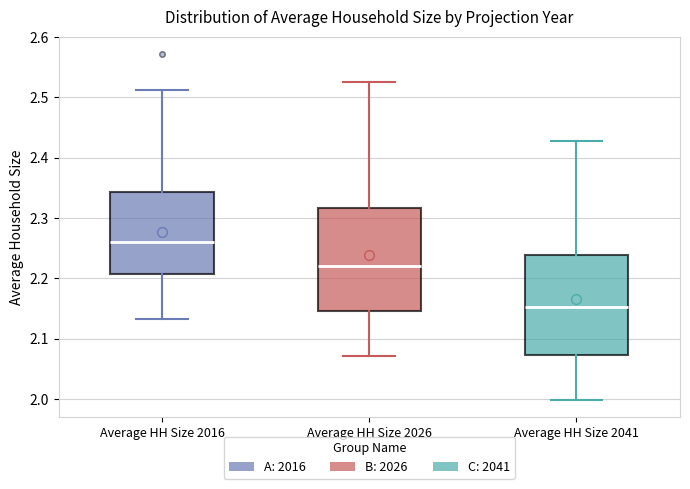

Reading left to right, transcribe this box plot: for each box, give where its median line is, the range the box spans, and where its two whiskers end, as read against the y-axis. The values are not printed on the chart, so give them approximately, as read against the axis.

Average HH Size 2016: median 2.26, box 2.21 to 2.34, whiskers 2.13 to 2.51
Average HH Size 2026: median 2.22, box 2.15 to 2.32, whiskers 2.07 to 2.53
Average HH Size 2041: median 2.15, box 2.07 to 2.24, whiskers 2.00 to 2.43